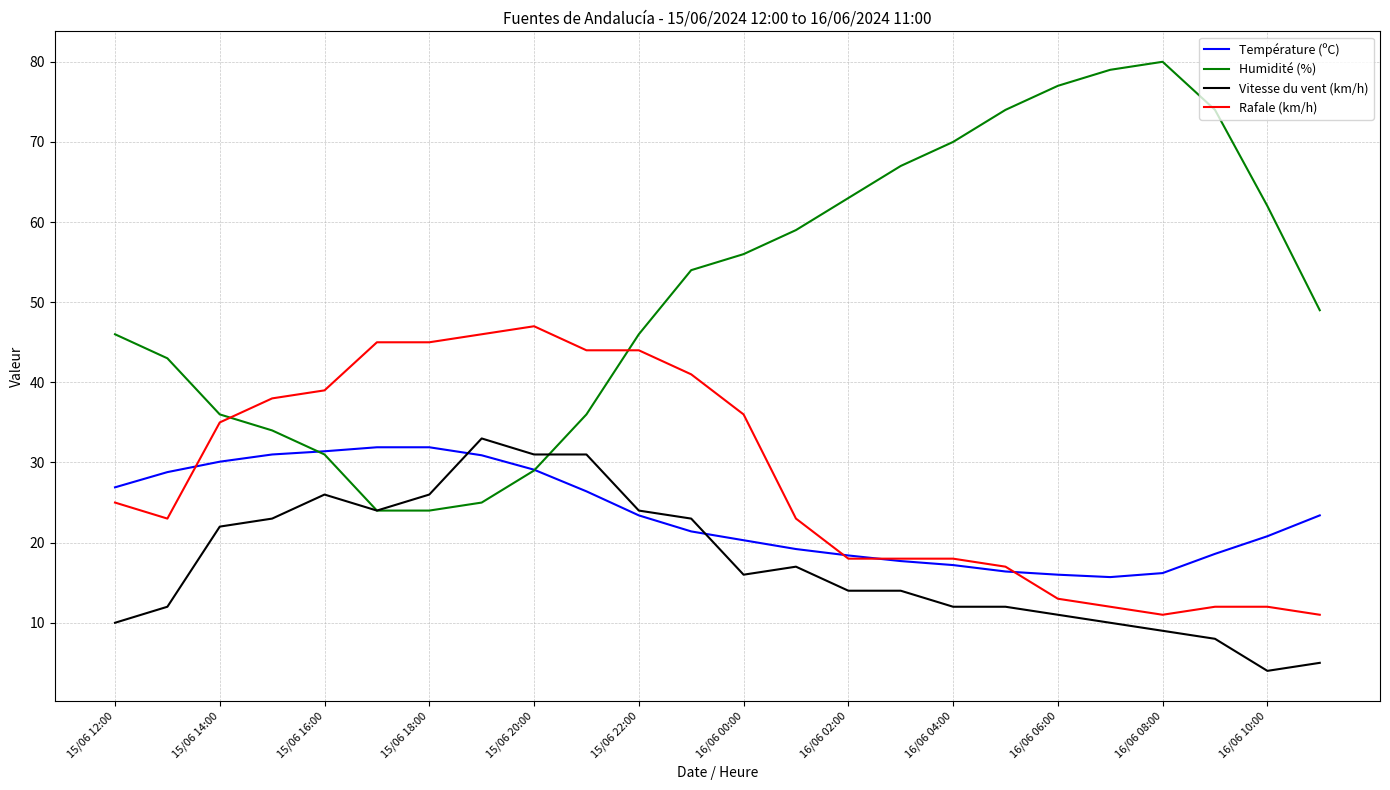

Which series has the largest range (max minus min)?

Humidité (%)